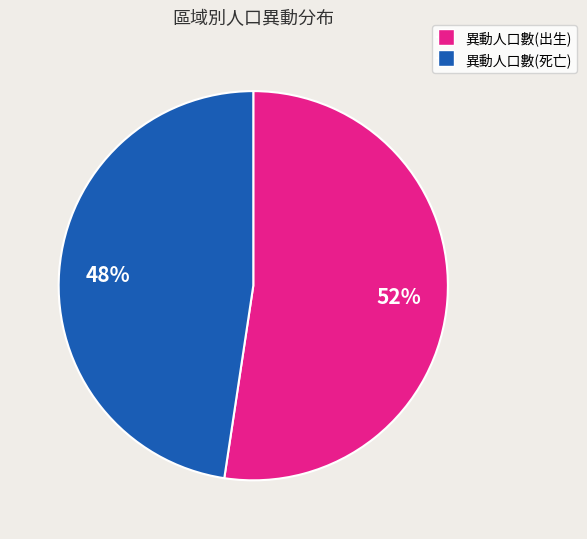

To the nearest percent, what is the average slice percentage?

50%